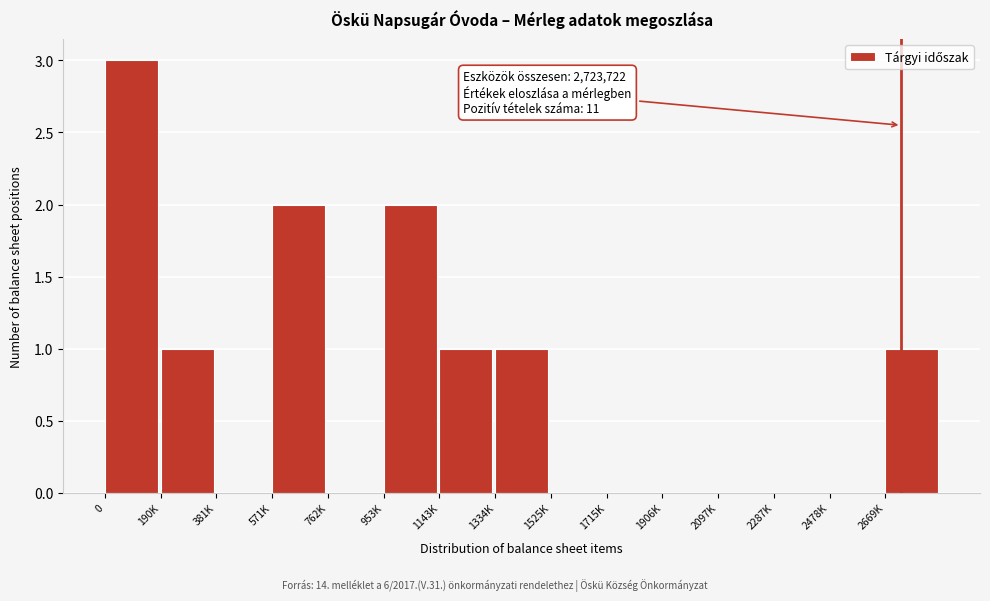

Reading right to left, extract all data points from this chart.

2669K=1	2478K=0	2287K=0	2097K=0	1906K=0	1715K=0	1525K=0	1334K=1	1143K=1	953K=2	762K=0	571K=2	381K=0	190K=1	0=3